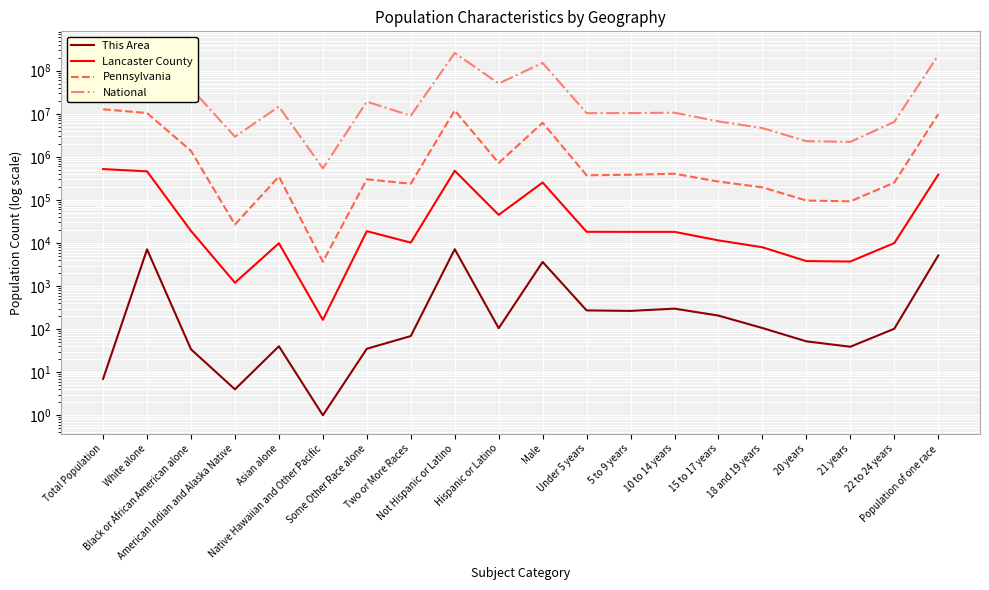

At which category does the chart reach its minimum across all series?

Native Hawaiian and Other Pacific